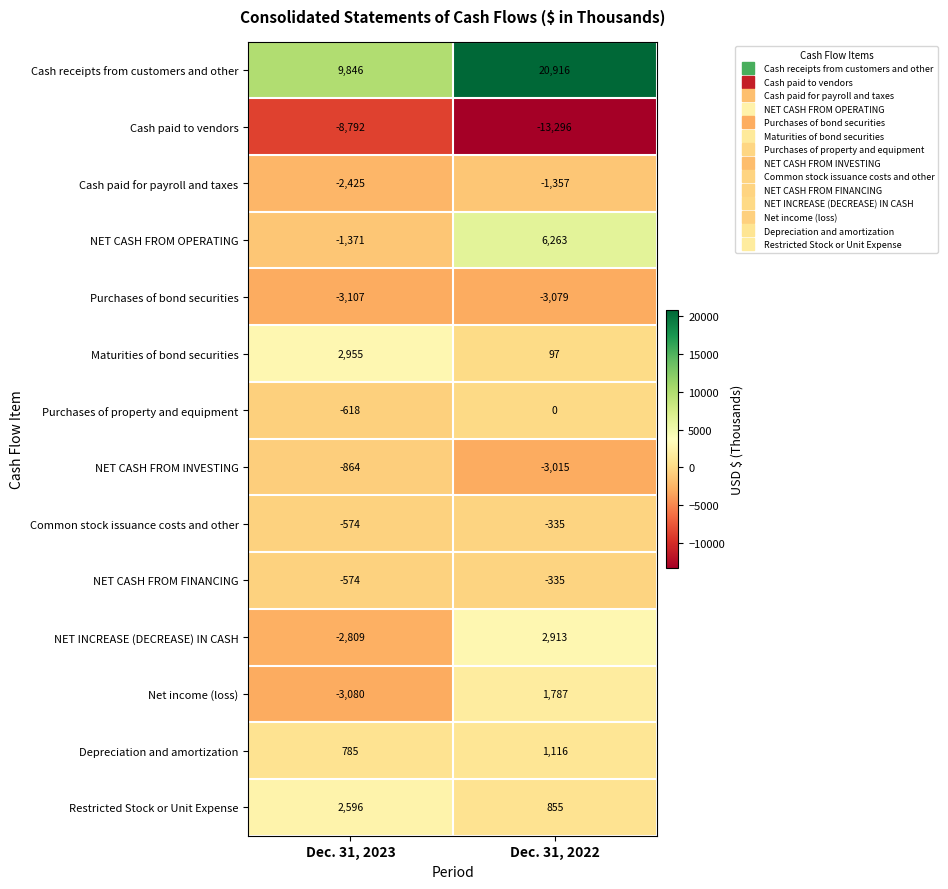

What is the highest value of the Common stock issuance costs and other series?

-335